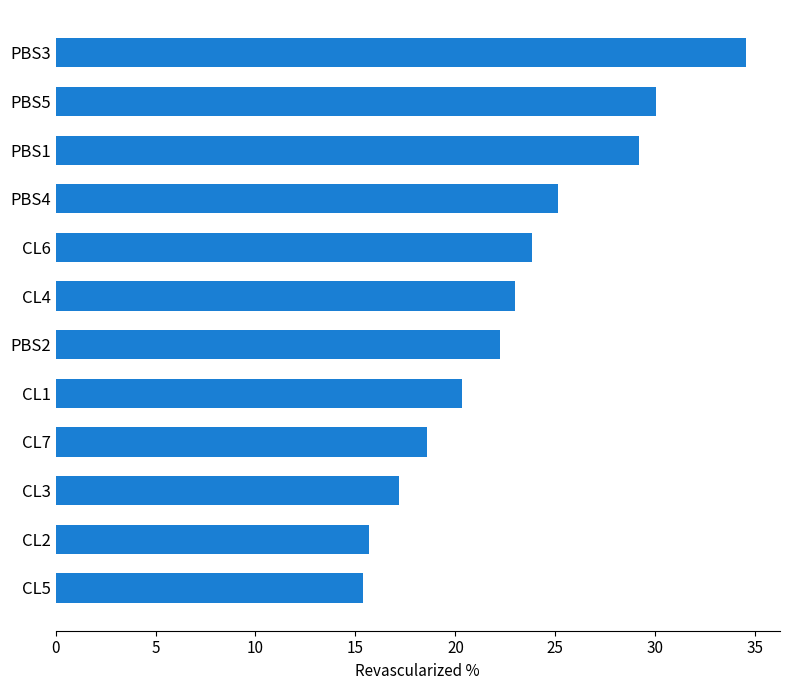

What is the value of the 4th bar from the top?

25.1